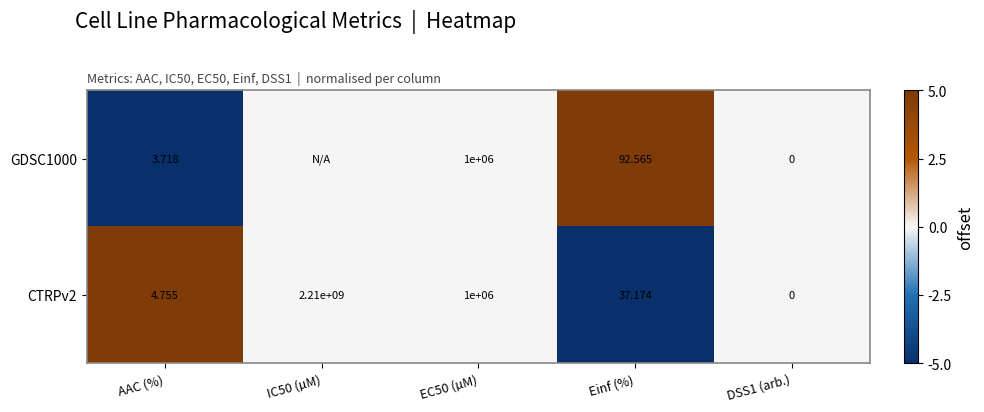

Is the value of CTRPv2 at IC50 (µM) greater than the value of GDSC1000 at EC50 (µM)?

Yes